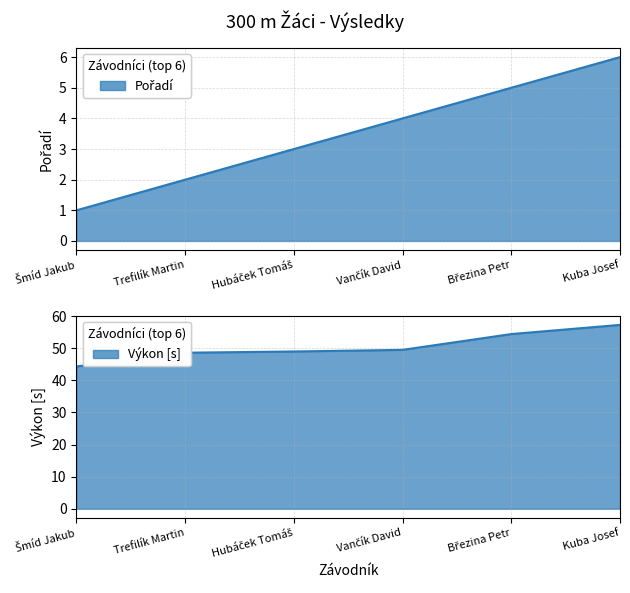

What is the approximate value of Výkon at Trefilík Martin?

48.6